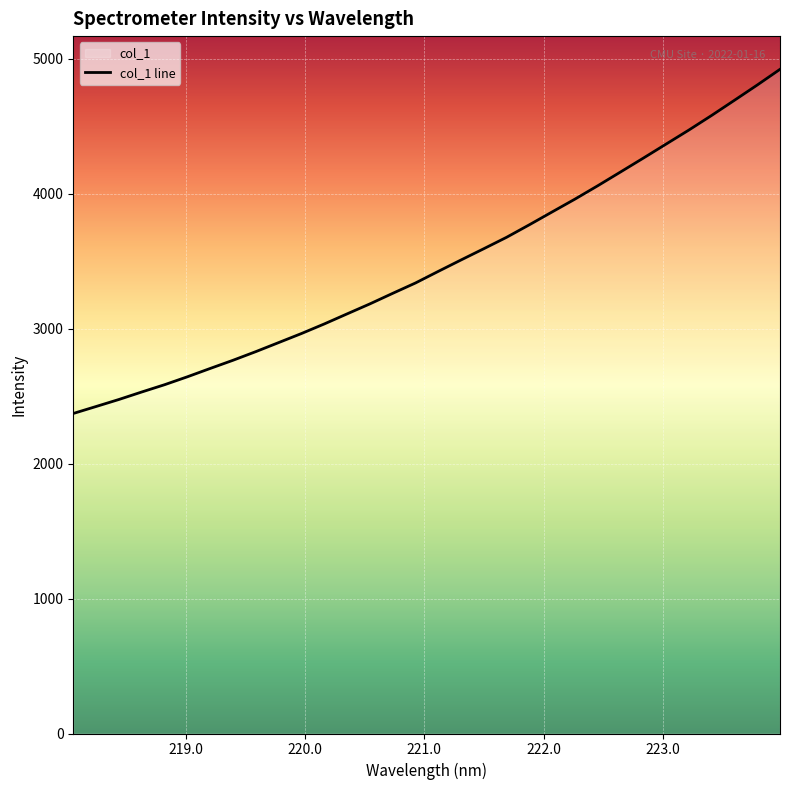

What is the smallest value displayed?

2372.2